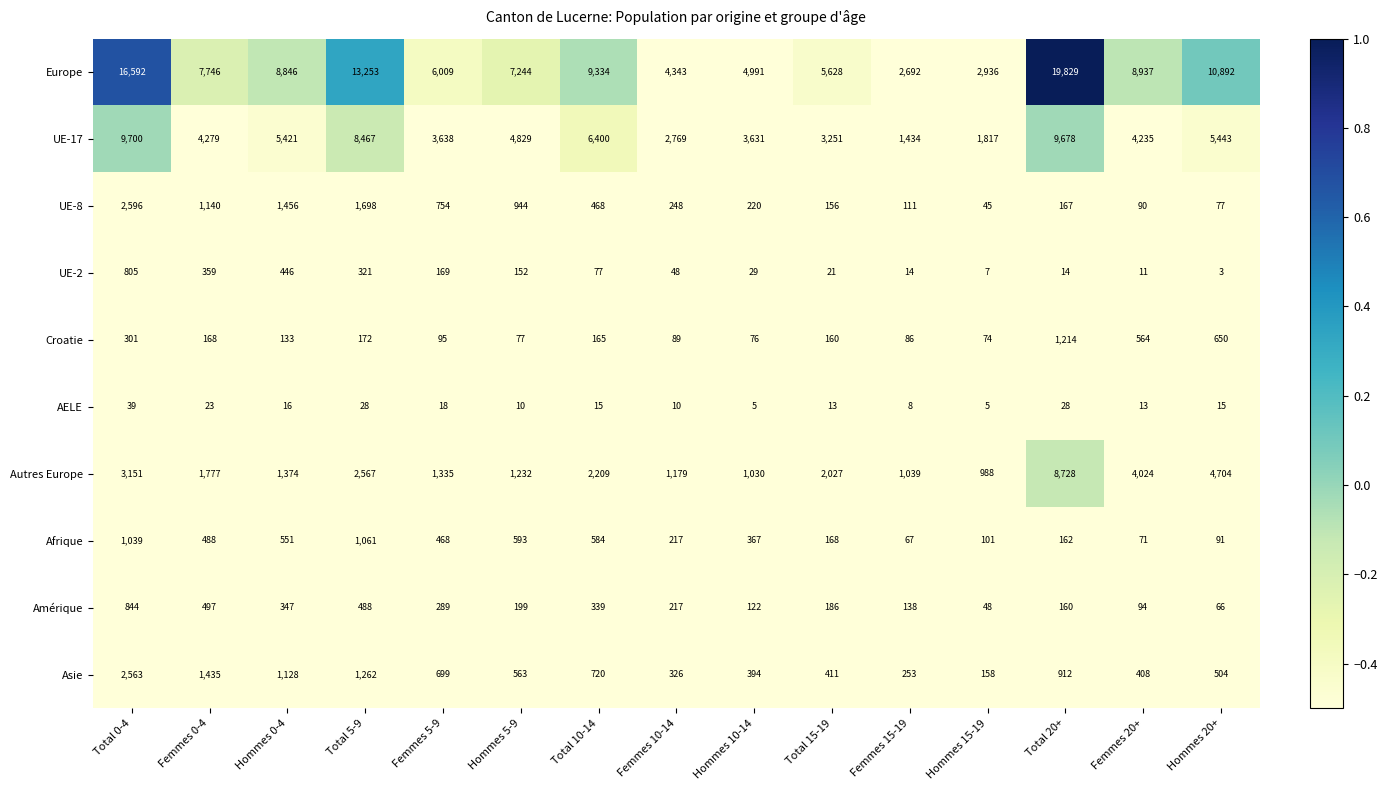

Between Hommes 10-14 and Hommes 15-19, which series saw the biggest shift?

Europe